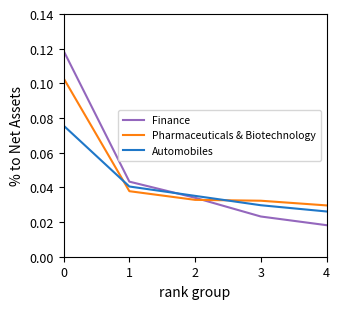

Rank the series by their maximum value, from lowest to highest.

Automobiles, Pharmaceuticals & Biotechnology, Finance